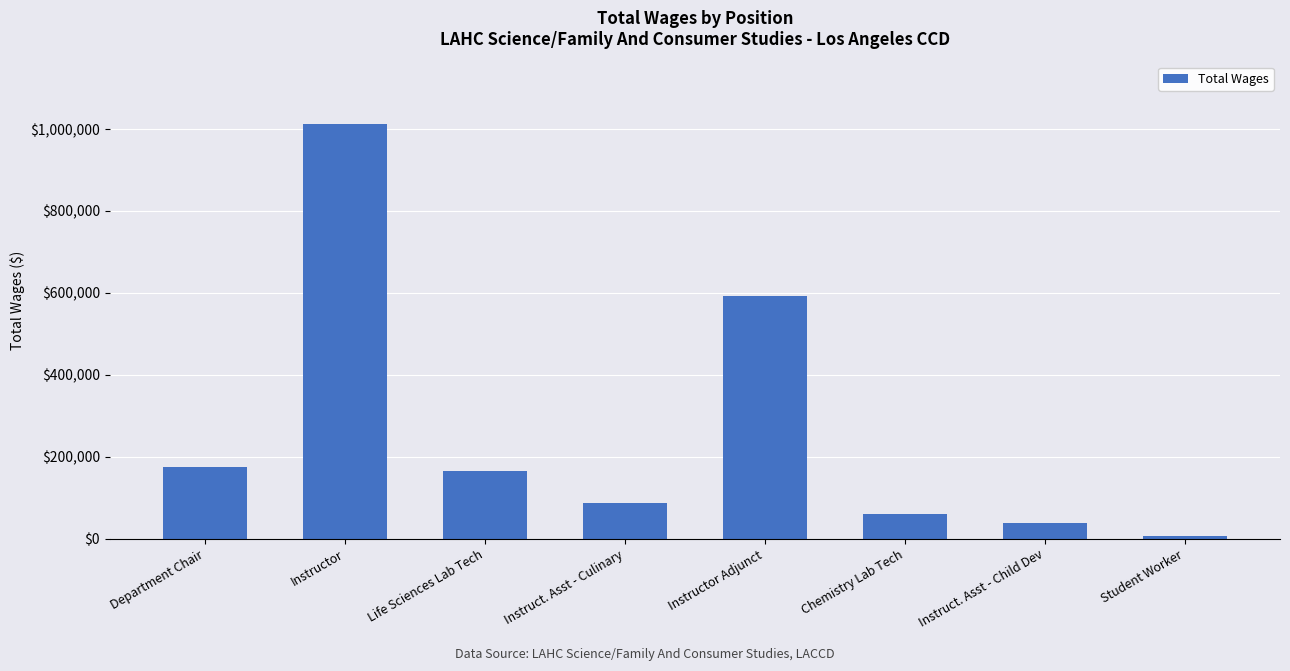

What is the sum of the values at Instructor Adjunct and Instruct. Asst - Culinary?

681735